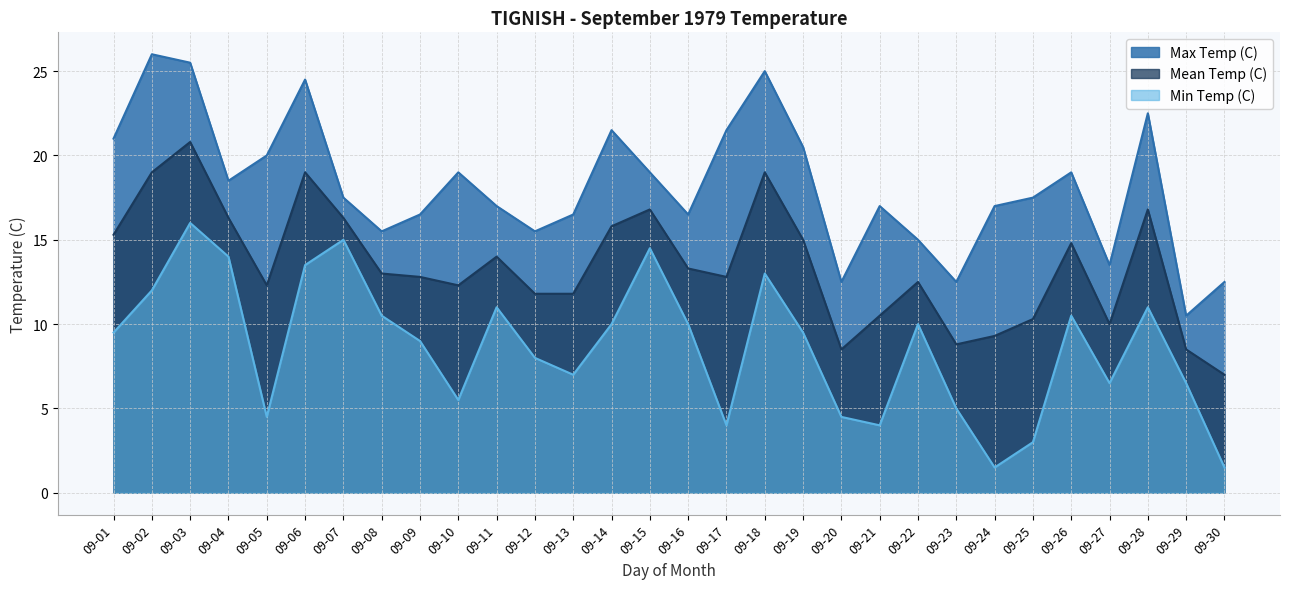

What are all the series names shown in the legend?

Max Temp (C), Mean Temp (C), Min Temp (C)